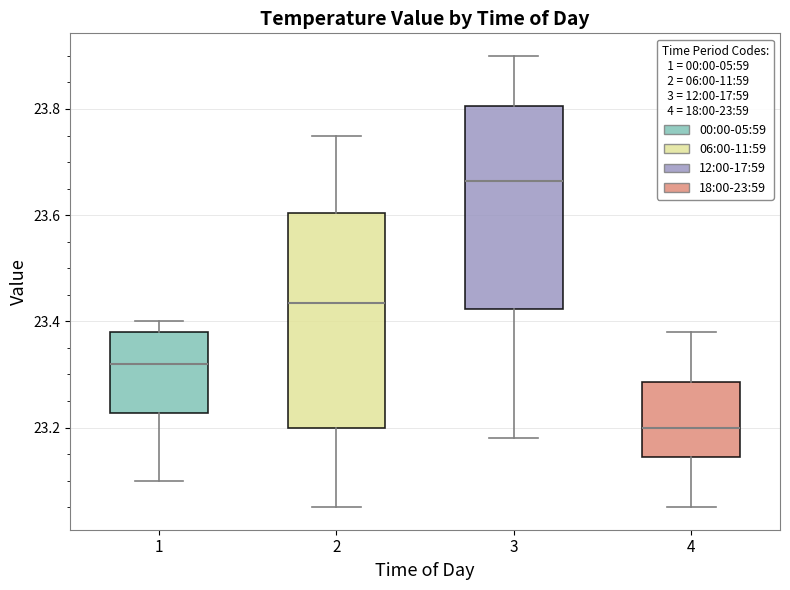

Reading left to right, transcribe this box plot: for each box, give where its median line is, the range the box spans, and where its two whiskers end, as read against the y-axis. The values are not printed on the chart, so give them approximately, as read against the axis.

1: median 23.32, box 23.22 to 23.38, whiskers 23.10 to 23.40
2: median 23.44, box 23.20 to 23.60, whiskers 23.06 to 23.76
3: median 23.66, box 23.42 to 23.80, whiskers 23.18 to 23.90
4: median 23.20, box 23.14 to 23.28, whiskers 23.06 to 23.38